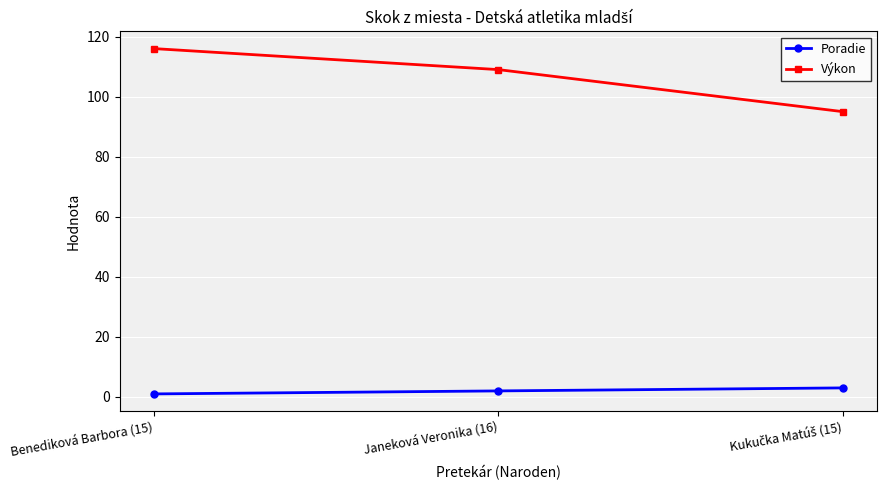

What is the label of the 1st point from the left?

Benediková Barbora (15)